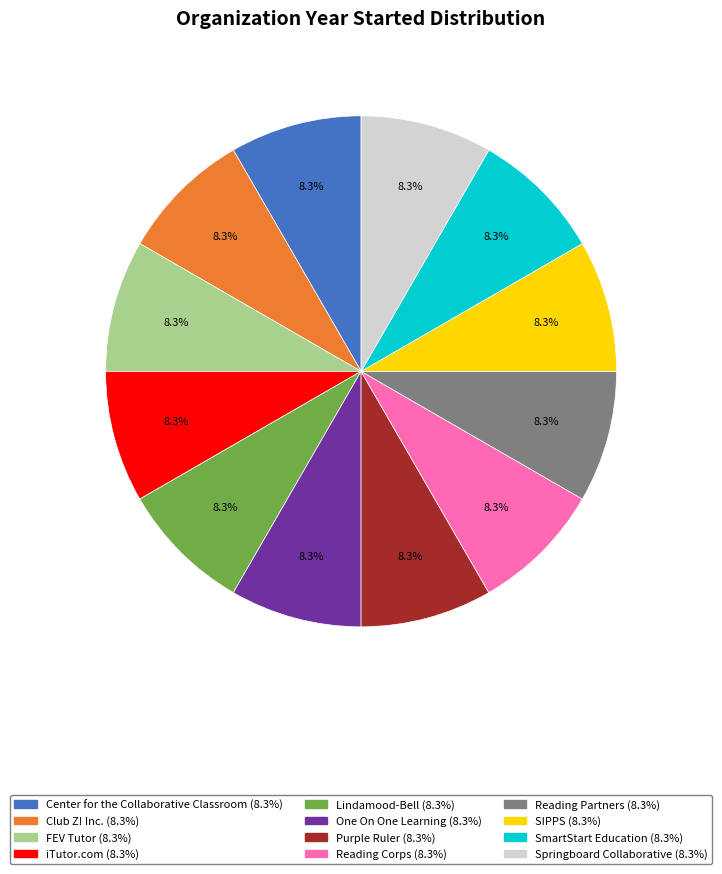

Does FEV Tutor account for over 50% of the chart?

No